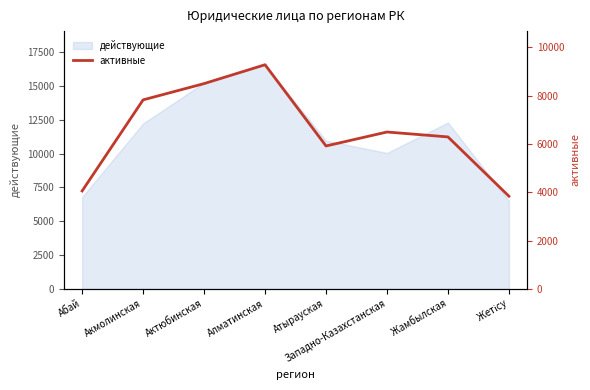

The chart shows a value of 7822 at Акмолинская. True or false?

True